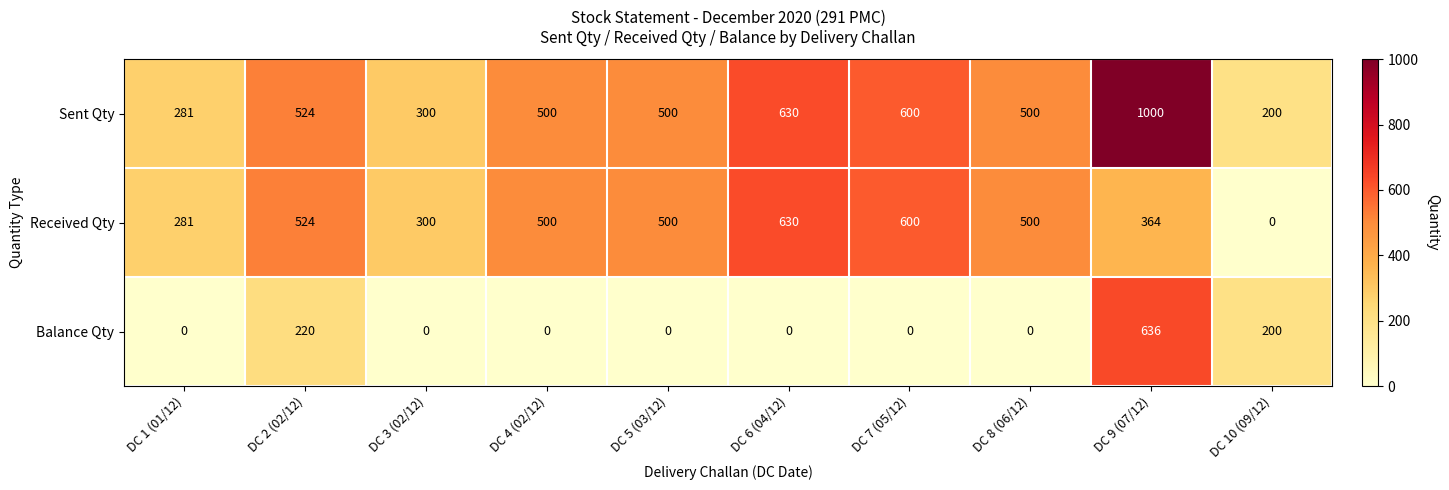

How many distinct data groups are displayed?

3